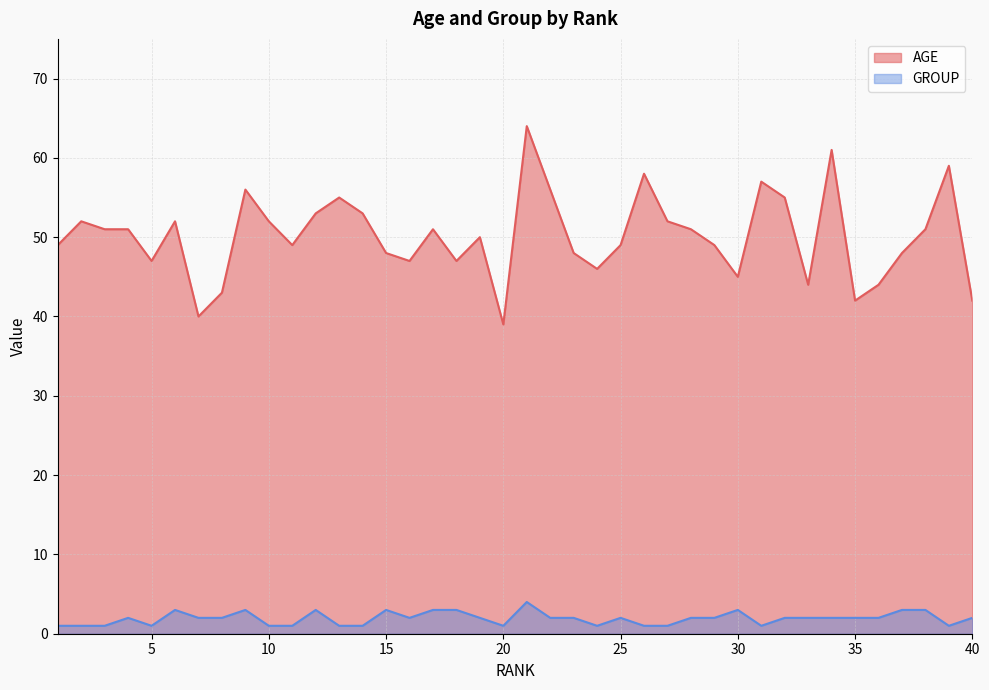

In AGE, how many points are higher than both neighbors (excluding endpoints)?

11